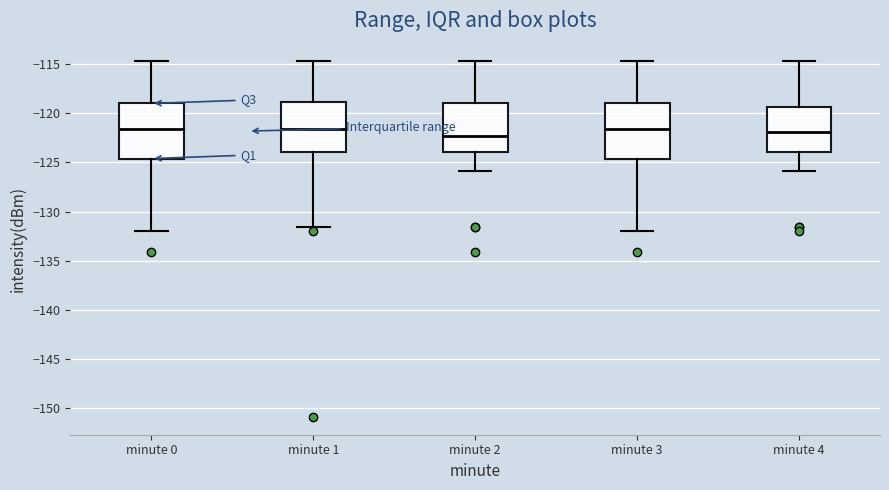

Reading left to right, read every box against the y-axis: the position of its median line, the range the box covers, and the ends of its whiskers. The values are not printed on the chart, so give them approximately, as read against the axis.

minute 0: median -121.5, box -124.5 to -119.0, whiskers -132.0 to -115.0
minute 1: median -121.5, box -124.0 to -119.0, whiskers -131.5 to -115.0
minute 2: median -122.5, box -124.0 to -119.0, whiskers -126.0 to -115.0
minute 3: median -121.5, box -124.5 to -119.0, whiskers -132.0 to -115.0
minute 4: median -122.0, box -124.0 to -119.5, whiskers -126.0 to -115.0